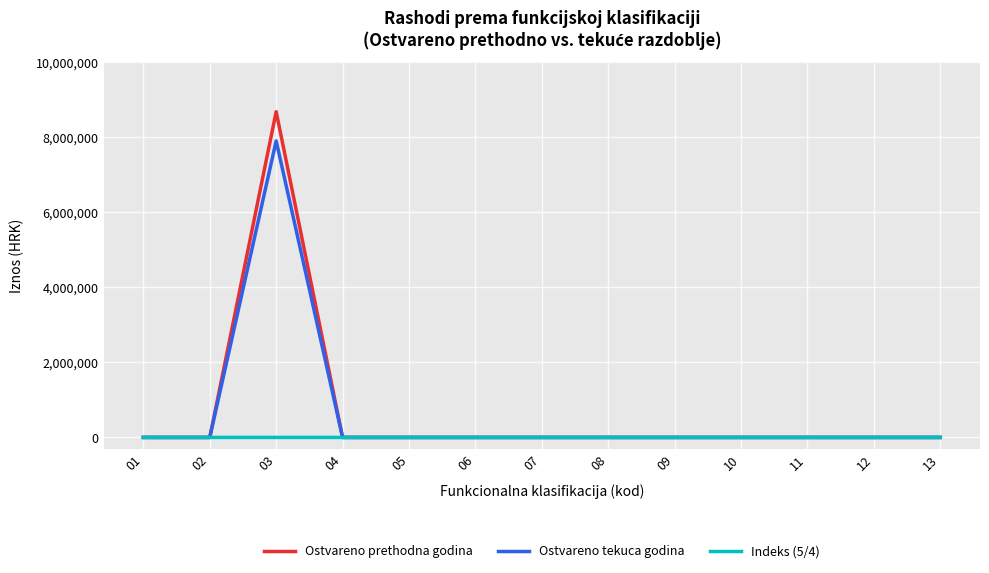

Which series has the largest range (max minus min)?

Ostvareno prethodna godina